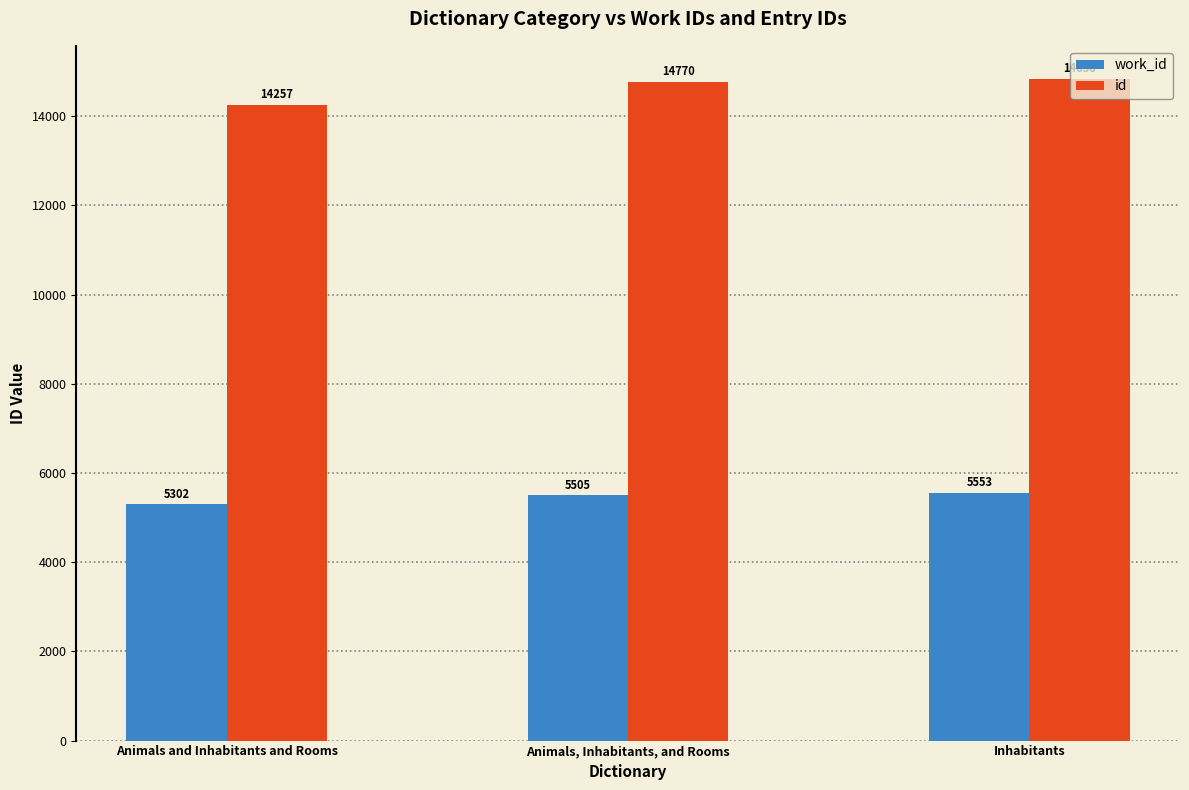

Which series changed the most between Animals and Inhabitants and Rooms and Animals, Inhabitants, and Rooms?

id